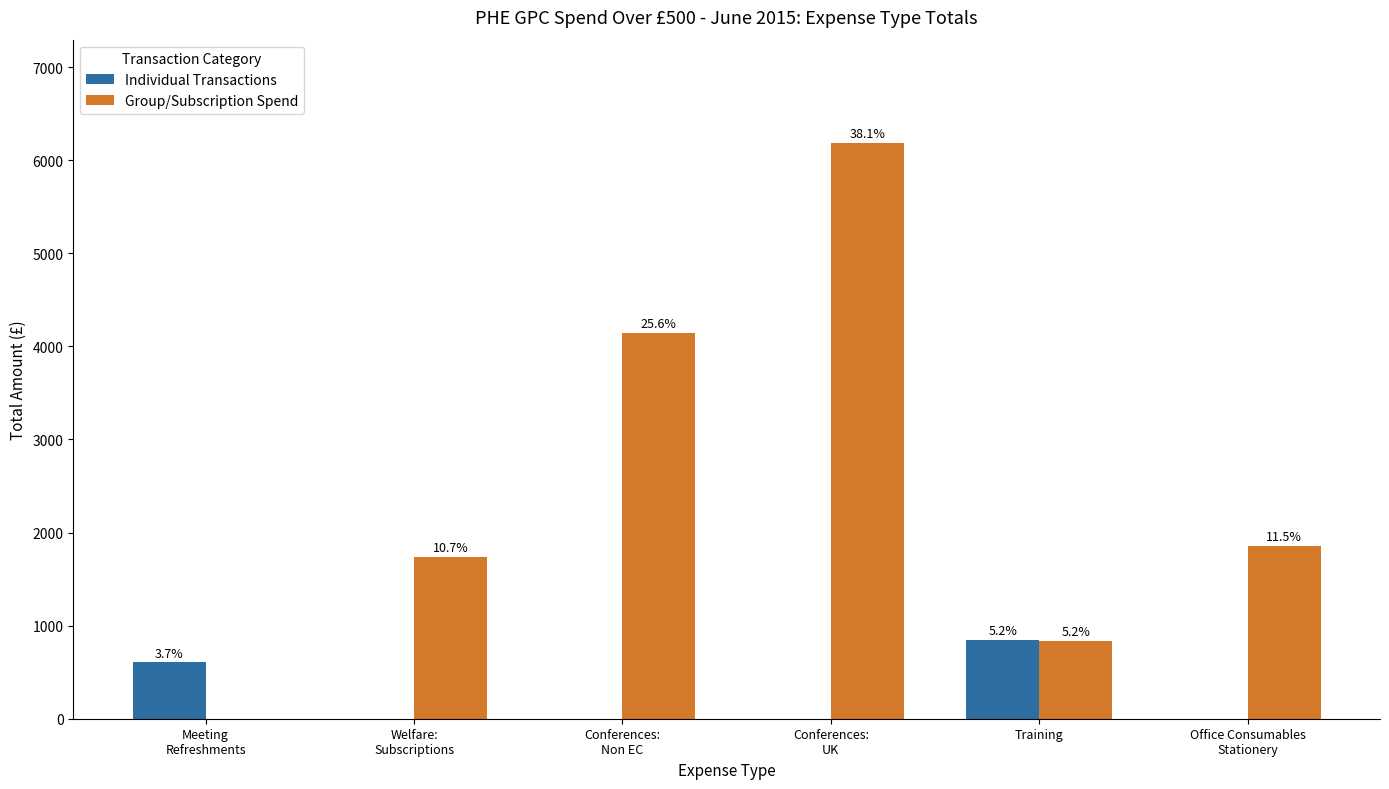

What are all the series names shown in the legend?

Individual Transactions, Group/Subscription Spend